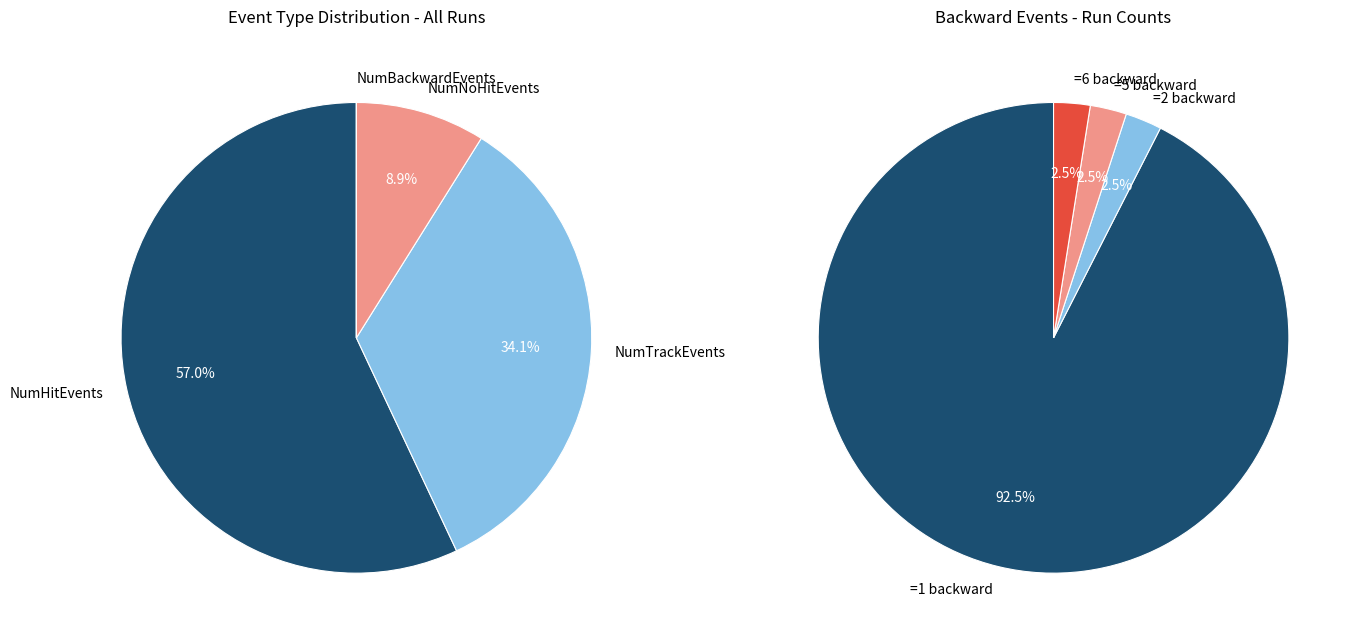

Does 12 account for over 50% of the chart?

No